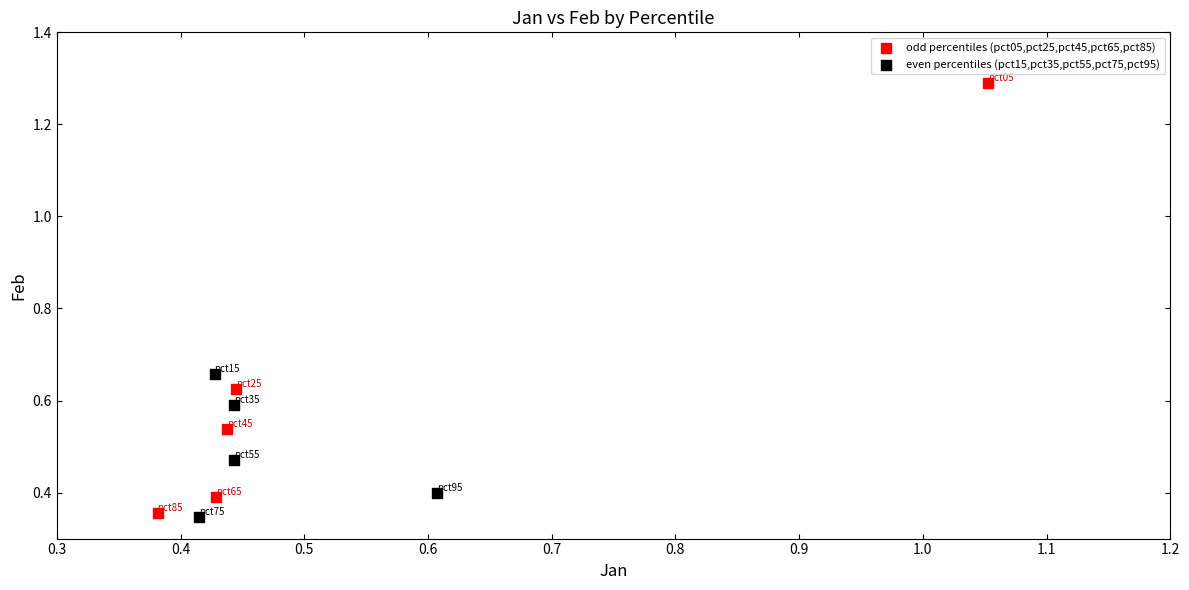

What are all the series names shown in the legend?

odd percentiles (pct05,pct25,pct45,pct65,pct85), even percentiles (pct15,pct35,pct55,pct75,pct95)